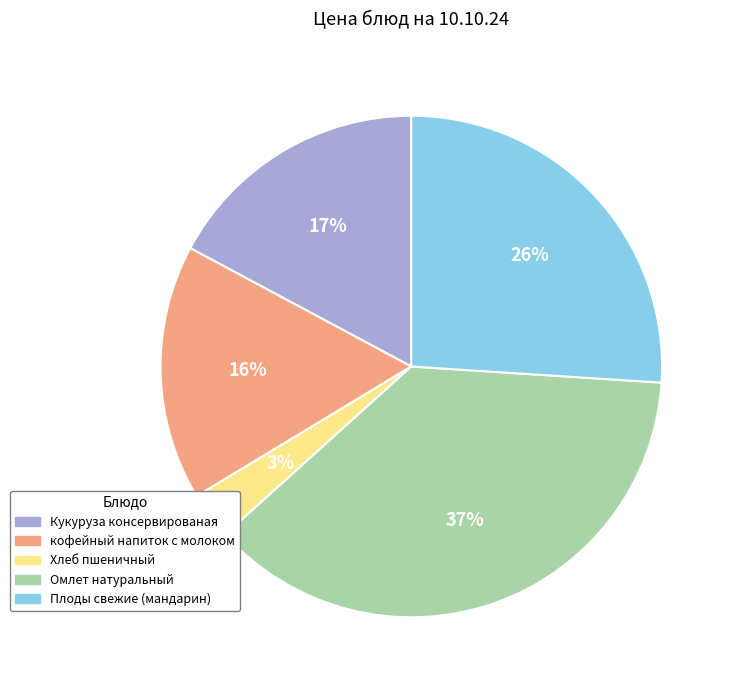

To the nearest percent, what is the difference between the largest and smallest slice percentages?

34%